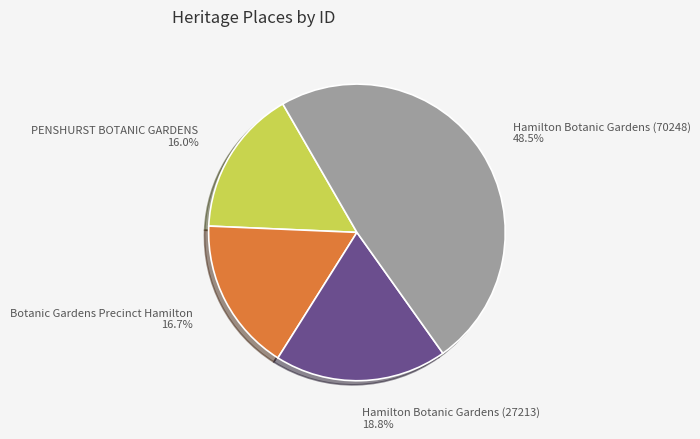

How many slices are in this pie chart?

4